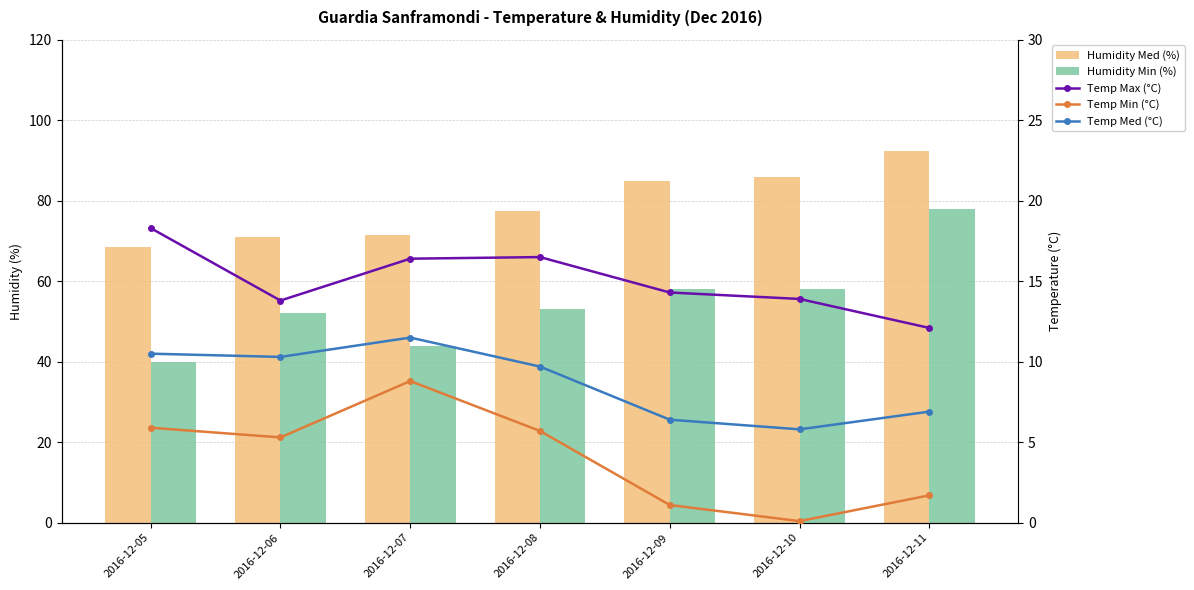

What is the approximate value of Temp Med (°C) at 2016-12-10?

5.8